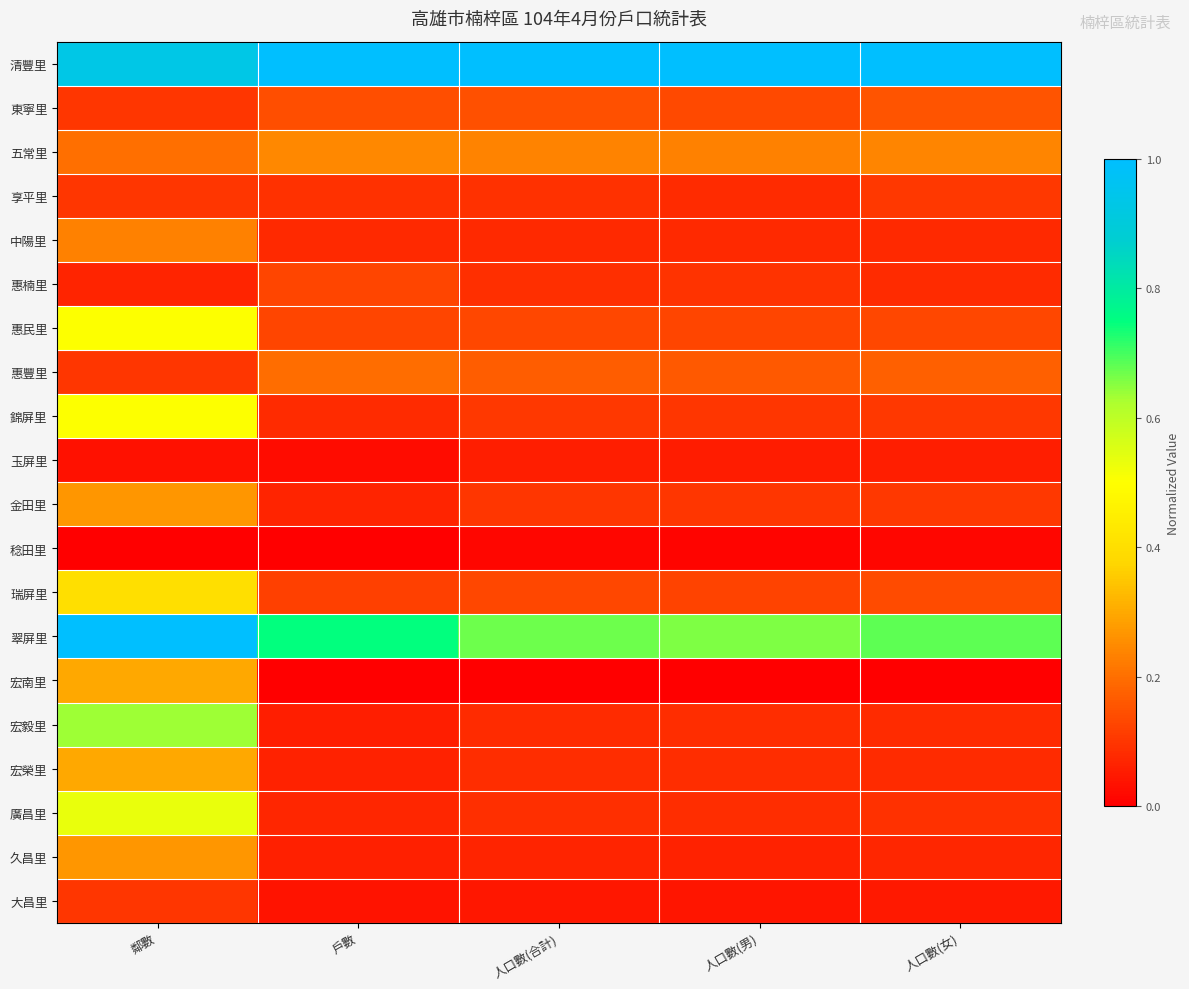

What is the total value across all series at 鄰數?

6.6